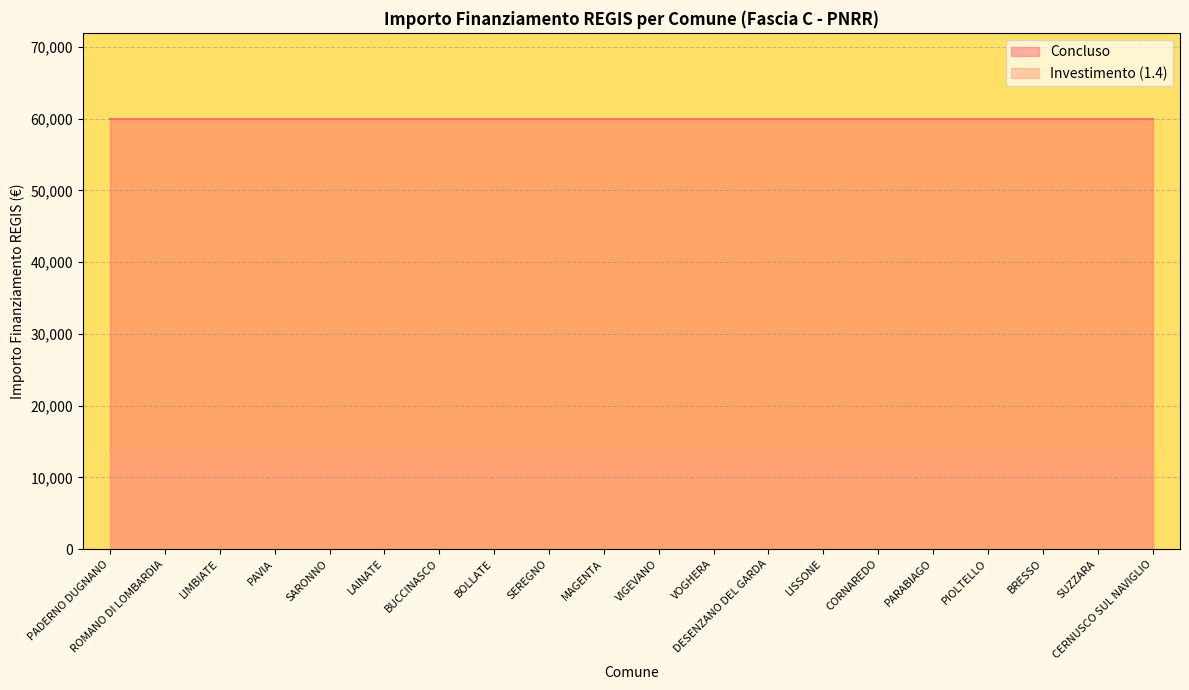

What is the minimum value shown in the chart?

14000